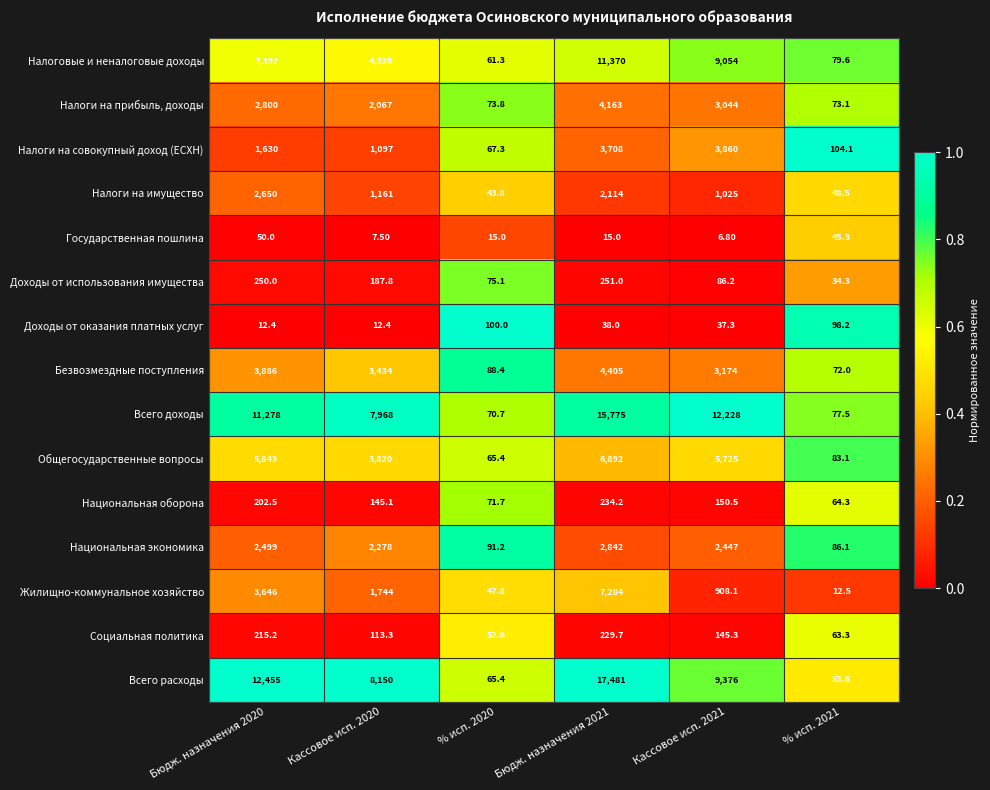

Which series has the largest total across all categories?

Всего расходы